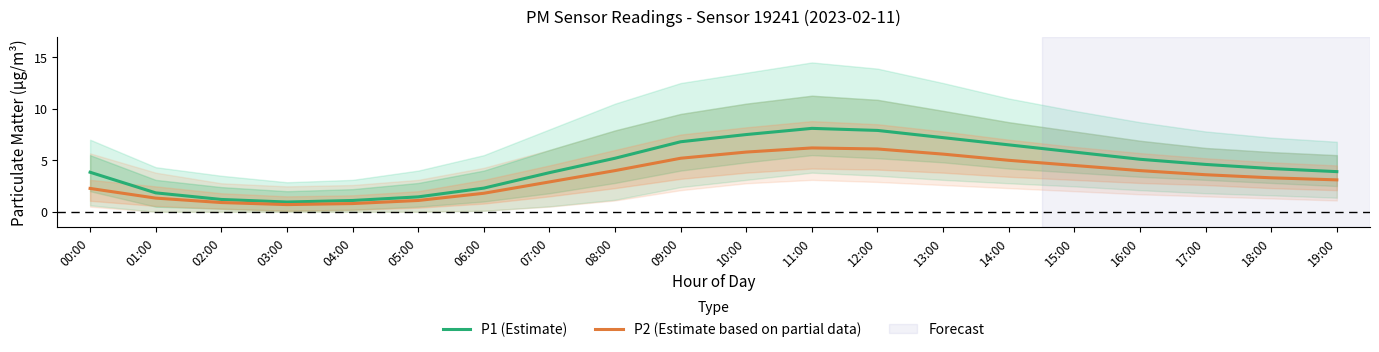

Reading right to left, list all the values displayed in this chart.

P1 (Estimate): 3.9	4.2	4.6	5.1	5.8	6.5	7.2	7.9	8.1	7.5	6.8	5.2	3.8	2.3	1.4	1.1	0.9	1.2	1.8	3.8
P2 (Estimate based on partial data): 3.1	3.3	3.6	4.0	4.5	5.0	5.6	6.1	6.2	5.8	5.2	4.0	2.9	1.8	1.1	0.8	0.7	0.9	1.3	2.3